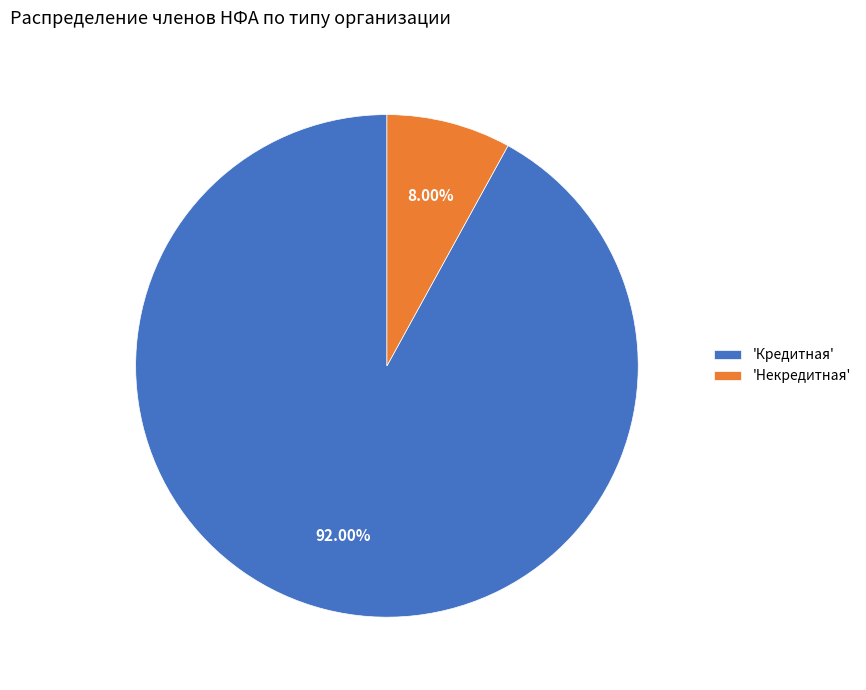

Which has a higher value, 'Кредитная' or 'Некредитная'?

'Кредитная'